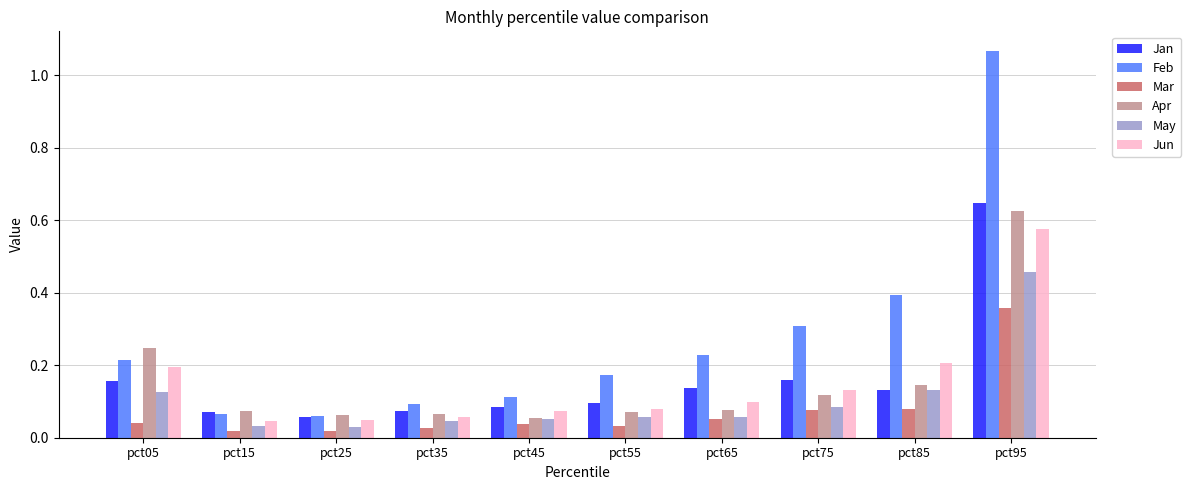

What is the average value of the Feb series?

0.3